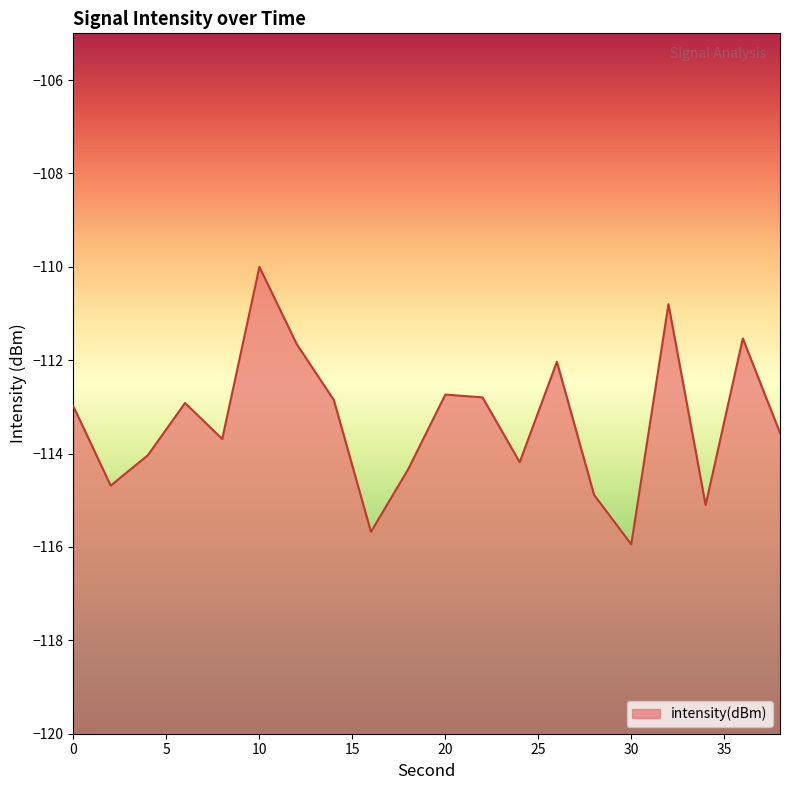

How many interior local peaks (higher than both neighbors) does the data have?

6